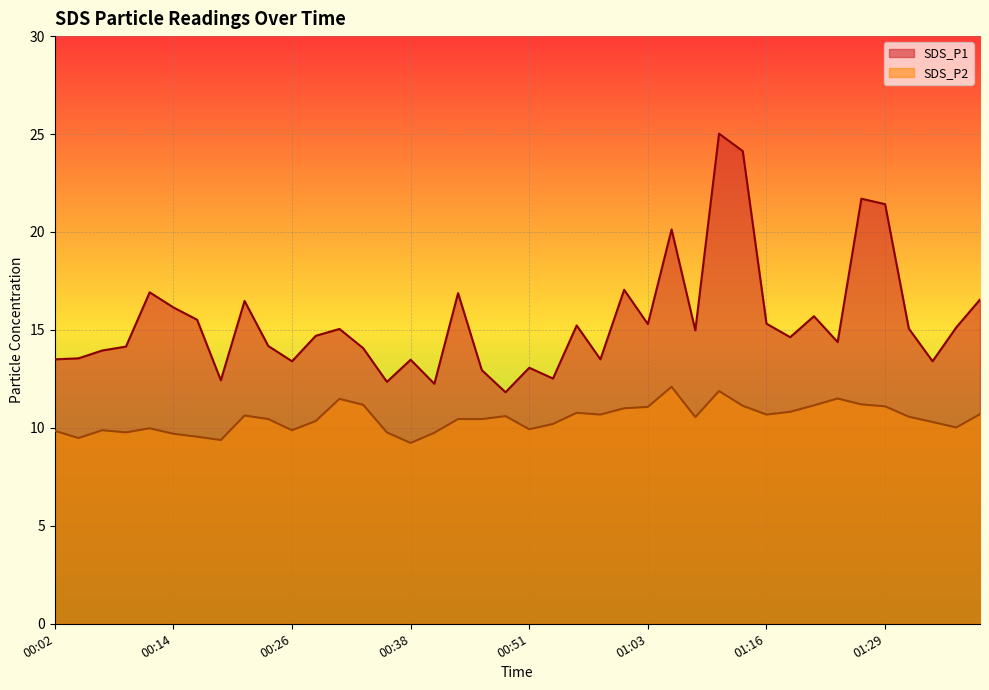

Is the value of SDS_P2 at 00:43 greater than the value of SDS_P1 at 01:26?

No